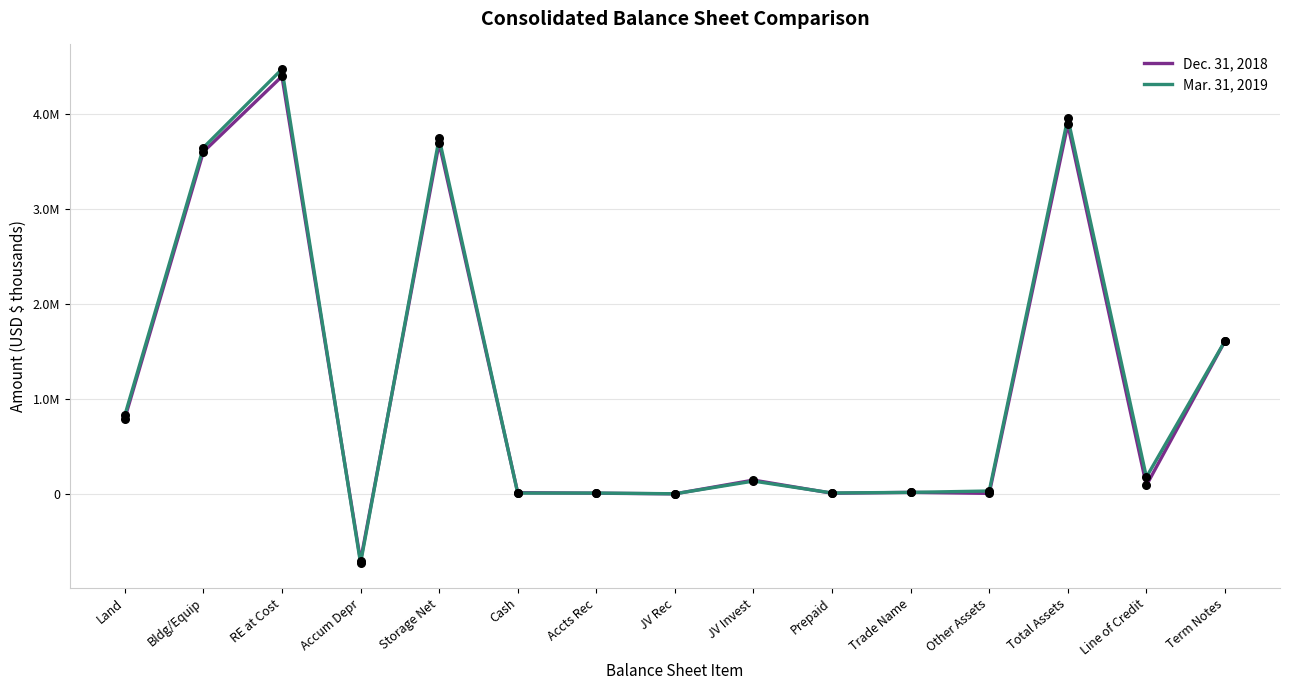

At how many categories does at least one series exceed 528981?

6